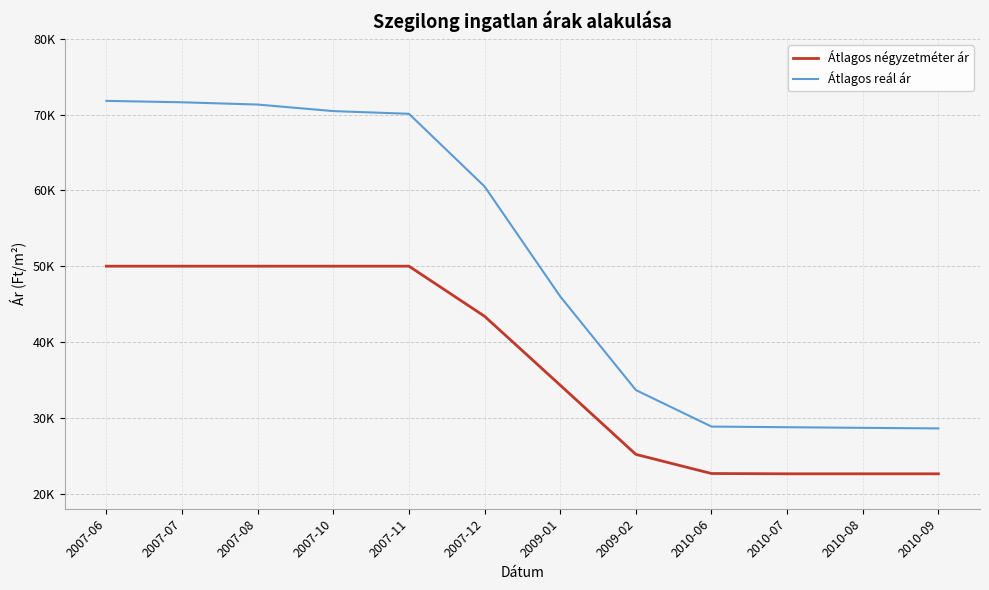

True or false: Átlagos négyzetméter ár and Átlagos reál ár intersect in this chart.

False